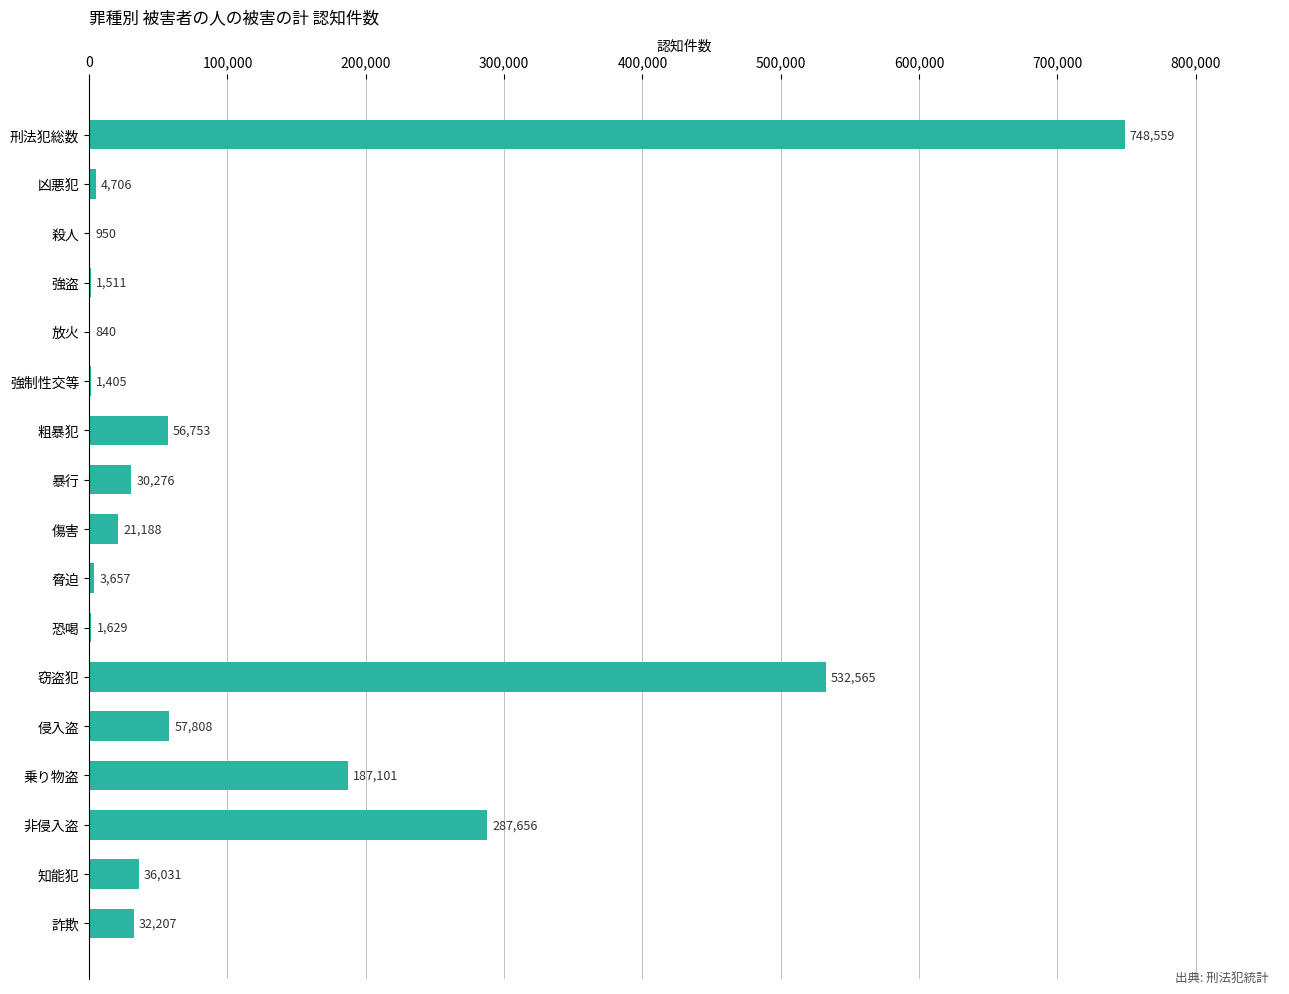

Count the number of data series in this chart.

1